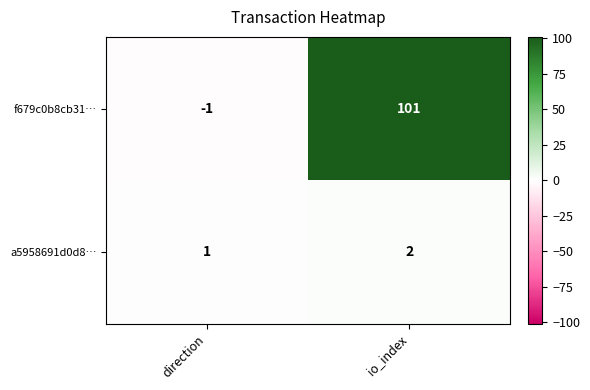

List the series in order of their overall mean, lowest first.

a5958691d0d8…, f679c0b8cb31…